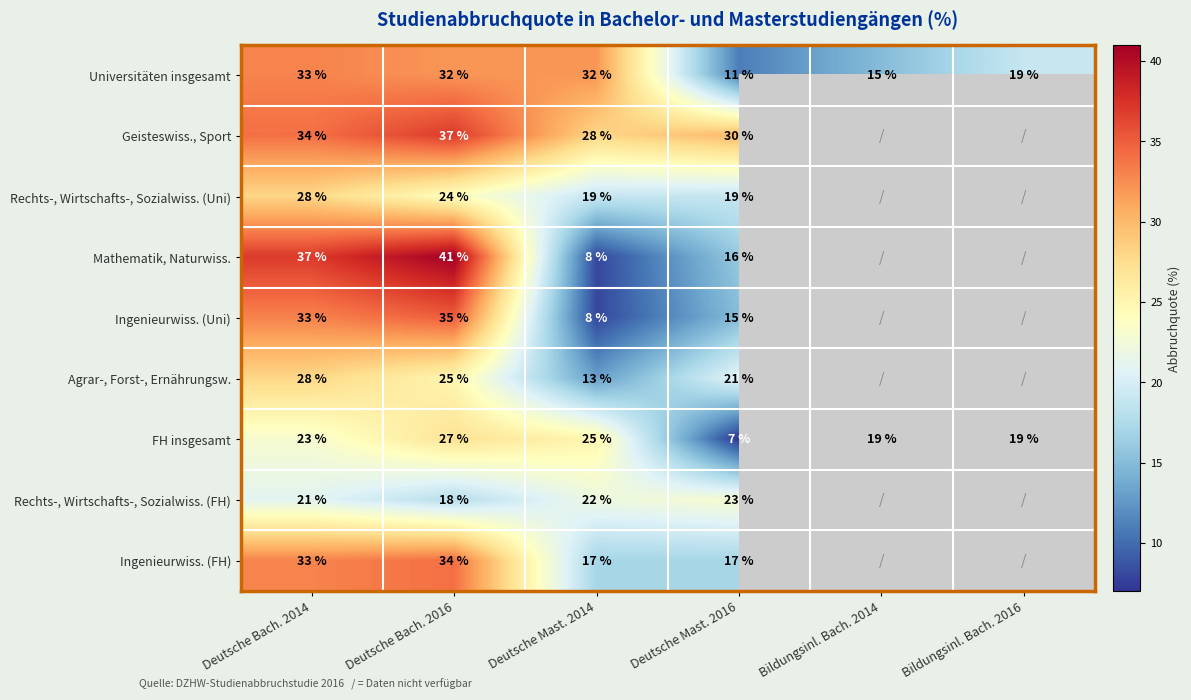

What is the minimum value shown in the chart?

7.0